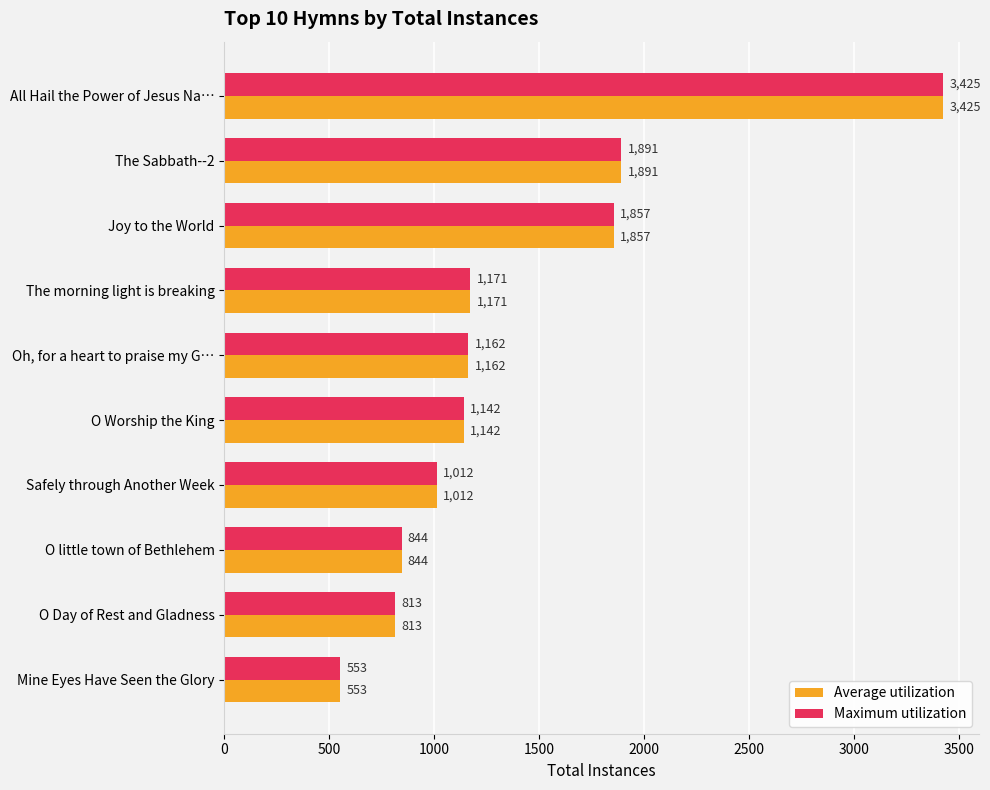

At which label is Maximum utilization closest to 1989?

The Sabbath--2